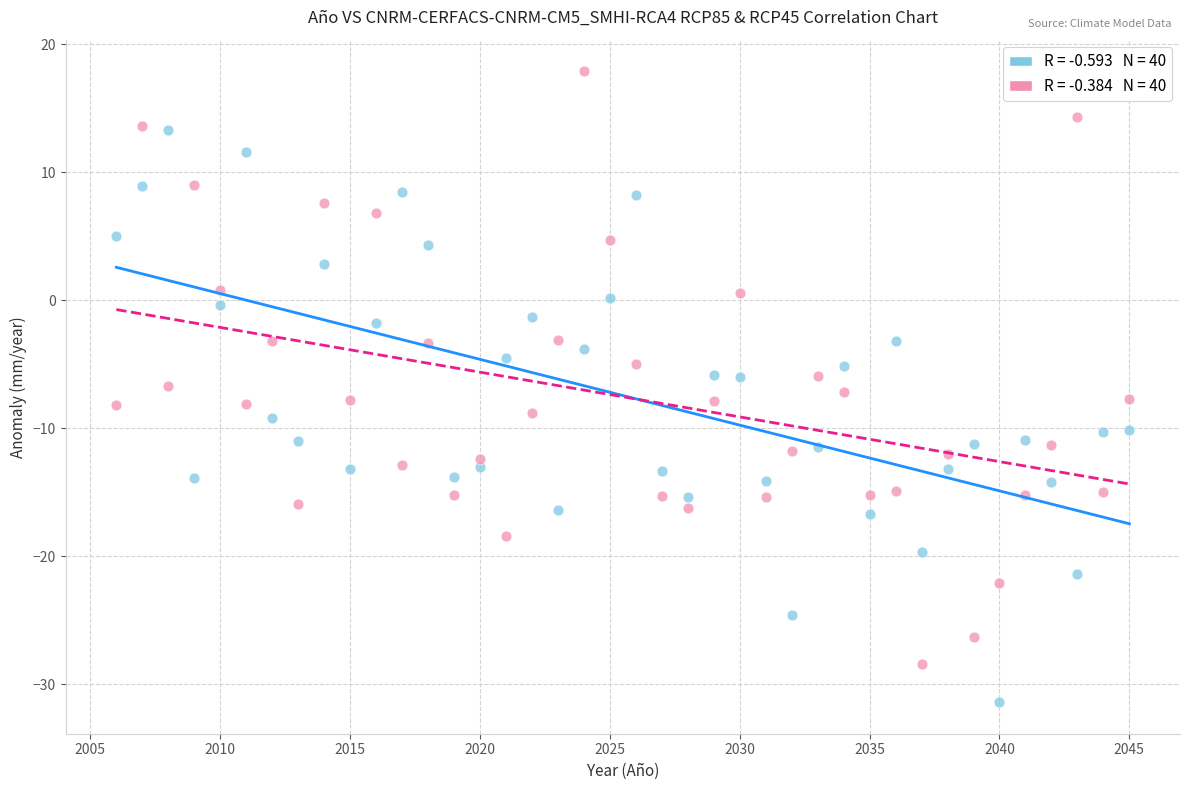

Across all data points, what is the range of Y values (max minus min)?

49.3